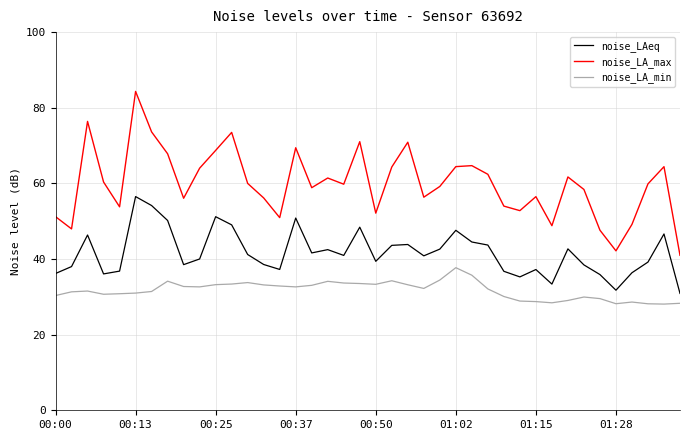

Which series has the widest spread of values?

noise_LA_max